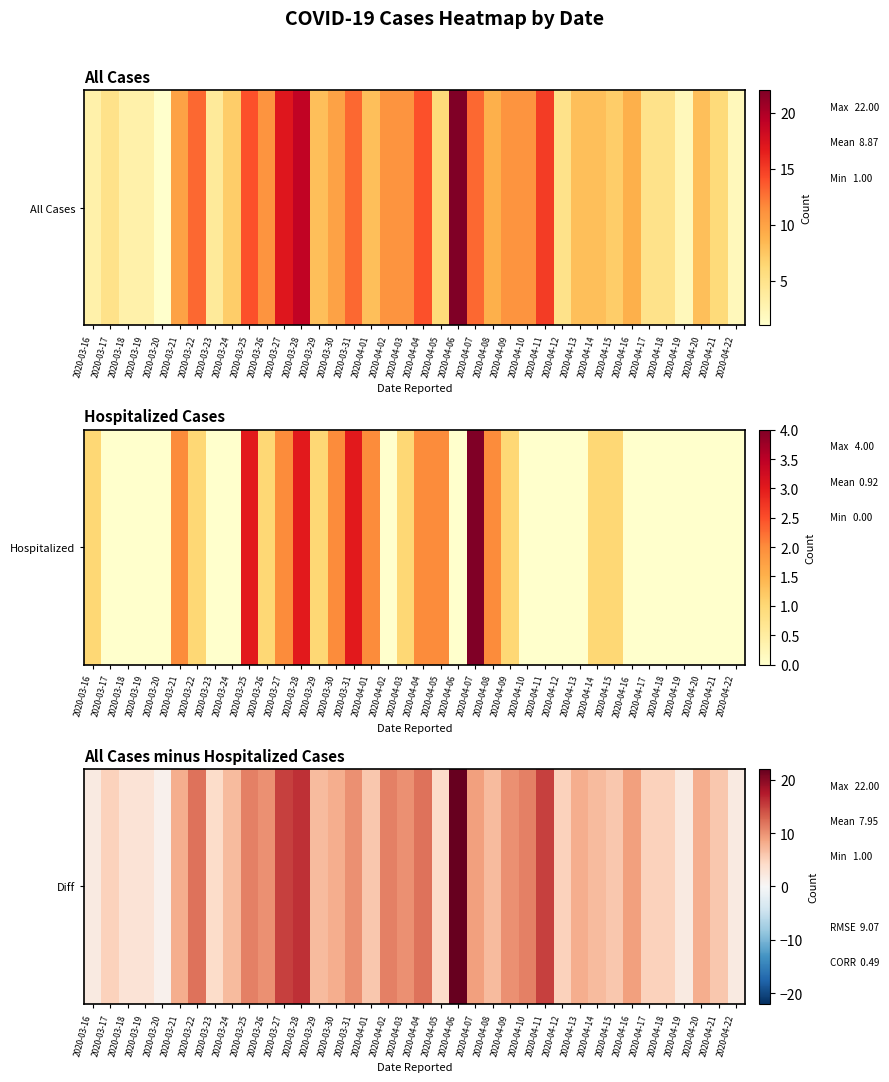

Rank the categories by value from lowest to highest.

2020-03-20, 2020-03-16, 2020-04-19, 2020-04-22, 2020-03-18, 2020-03-19, 2020-03-23, 2020-04-05, 2020-03-17, 2020-04-12, 2020-04-17, 2020-04-18, 2020-04-01, 2020-04-15, 2020-04-21, 2020-03-24, 2020-03-29, 2020-04-08, 2020-04-14, 2020-03-21, 2020-03-30, 2020-04-13, 2020-04-20, 2020-04-07, 2020-04-16, 2020-03-26, 2020-03-31, 2020-04-03, 2020-04-09, 2020-03-25, 2020-04-02, 2020-04-10, 2020-03-22, 2020-04-04, 2020-03-27, 2020-04-11, 2020-03-28, 2020-04-06